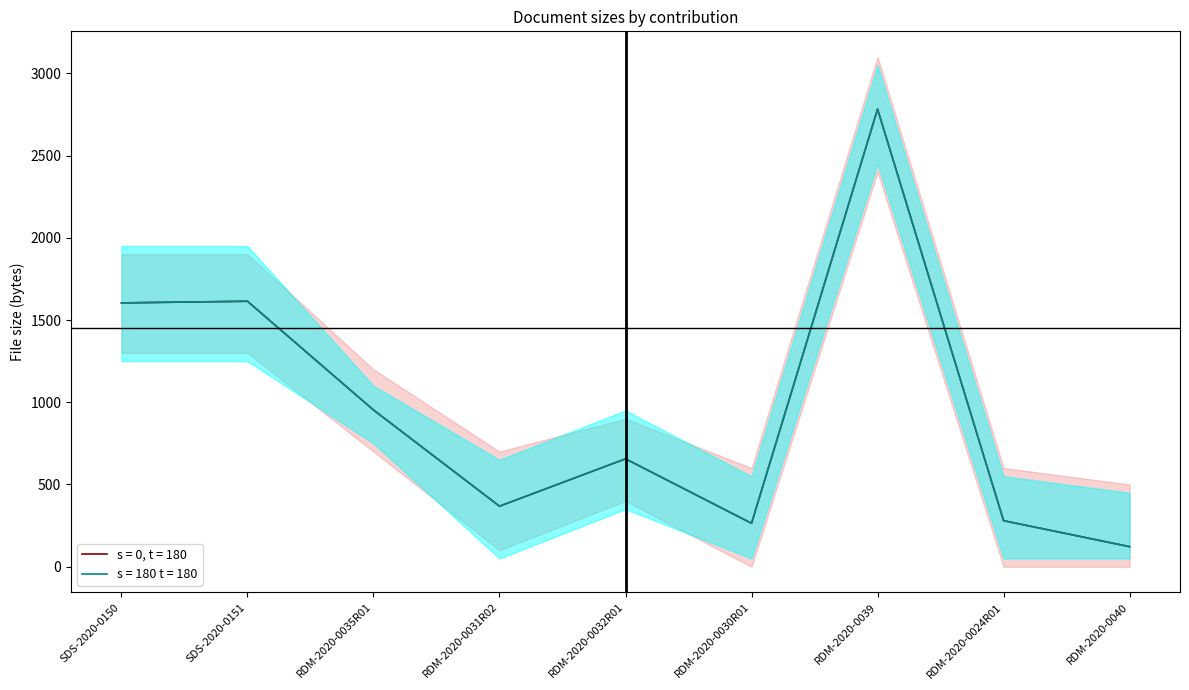

Is the value of s = 0, t = 180 at RDM-2020-0024R01 greater than the value of s = 180 t = 180 at RDM-2020-0030R01?

Yes